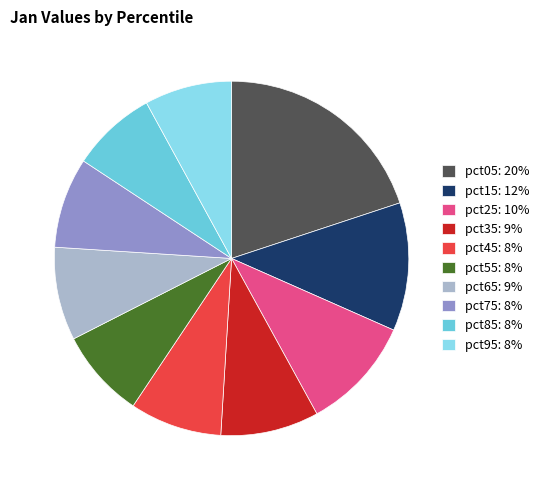

How many slices are in this pie chart?

10